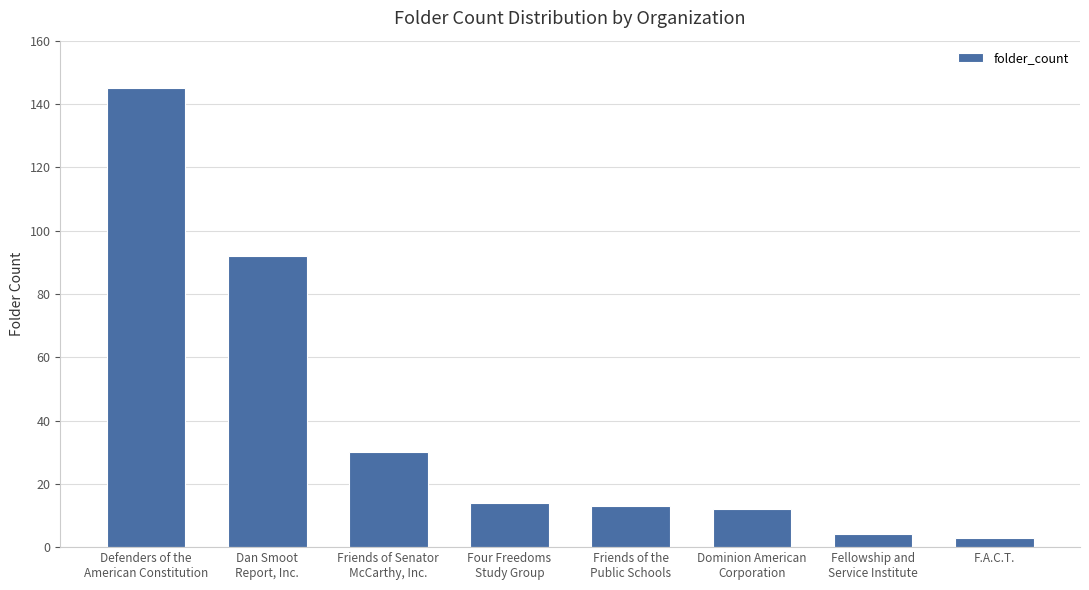

How many data points are less than 14?

4